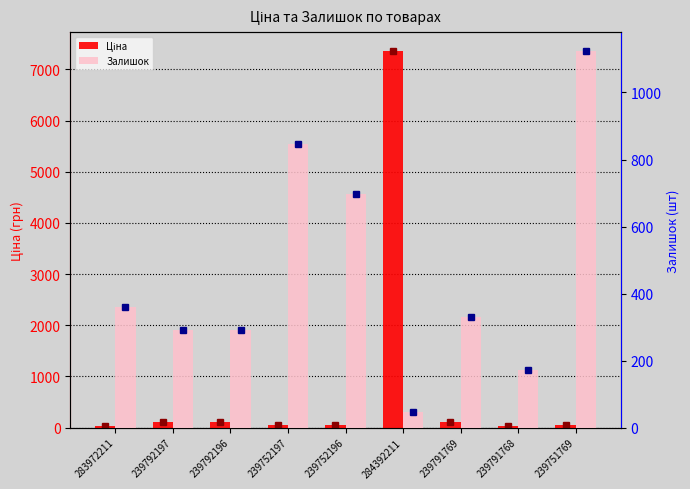

Reading right to left, list all the values displayed in this chart.

Ціна: 239751769=55.3	239791768=30.9	239791769=110.5	284392211=7360.2	239752196=55.3	239752197=55.3	239792196=110.5	239792197=110.5	283972211=32.0
Залишок: 239751769=1124.0	239791768=173.0	239791769=331.0	284392211=45.0	239752196=698.0	239752197=845.0	239792196=290.0	239792197=290.0	283972211=360.0